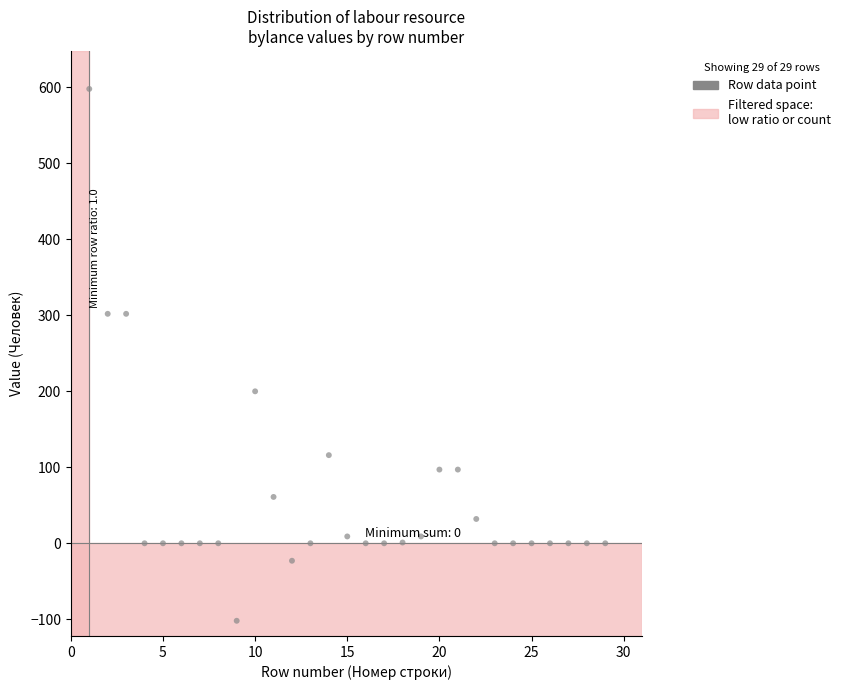

What is the range of X values (max minus min)?

28